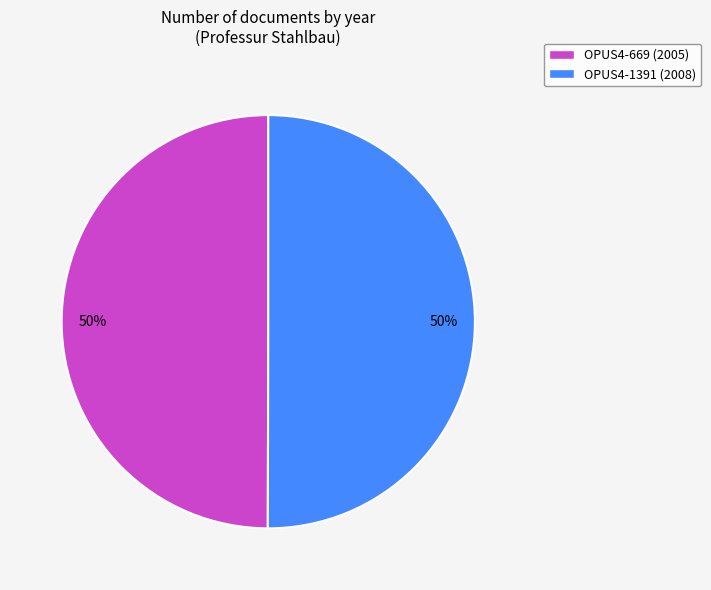

Do OPUS4-1391 and OPUS4-669 together represent more than half of the pie?

Yes